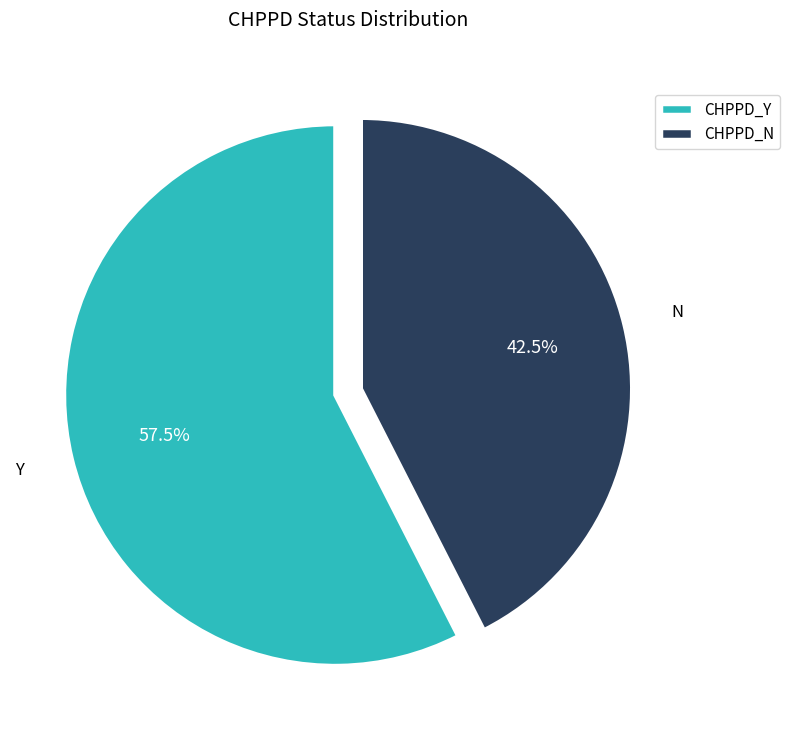

How many slices are in this pie chart?

2